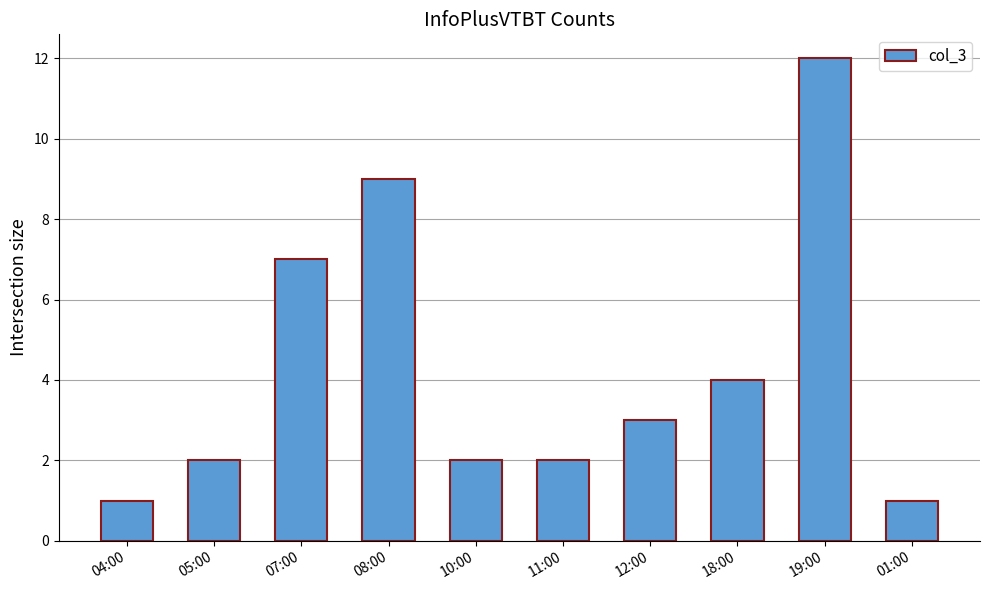

How many series are shown in this chart?

1